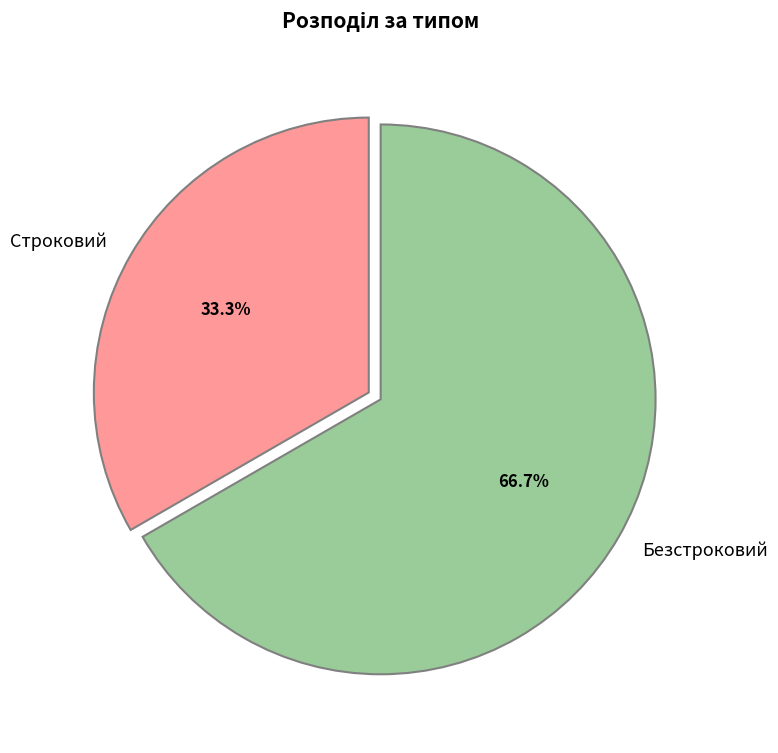

The Безстроковий slice represents 67% of the pie. True or false?

True